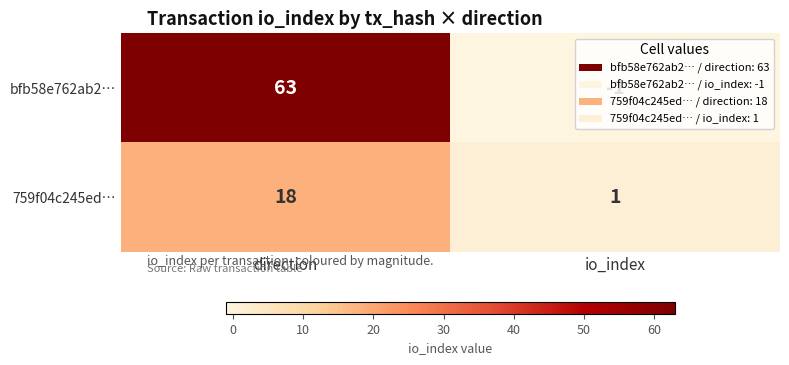

What is the sum of all 759f04c245ed… values?

19